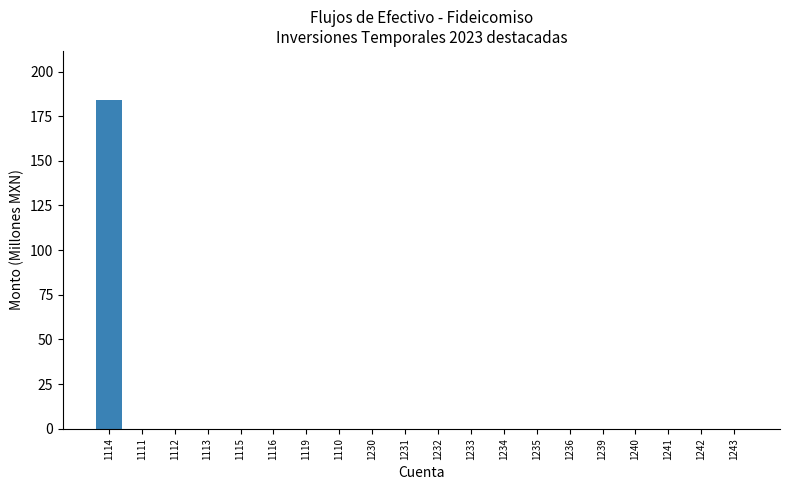

Reading left to right, what are all the values shown in this chart?

1114=184.0	1111=0.0	1112=0.0	1113=0.0	1115=0.0	1116=0.0	1119=0.0	1110=0.0	1230=0.0	1231=0.0	1232=0.0	1233=0.0	1234=0.0	1235=0.0	1236=0.0	1239=0.0	1240=0.0	1241=0.0	1242=0.0	1243=0.0